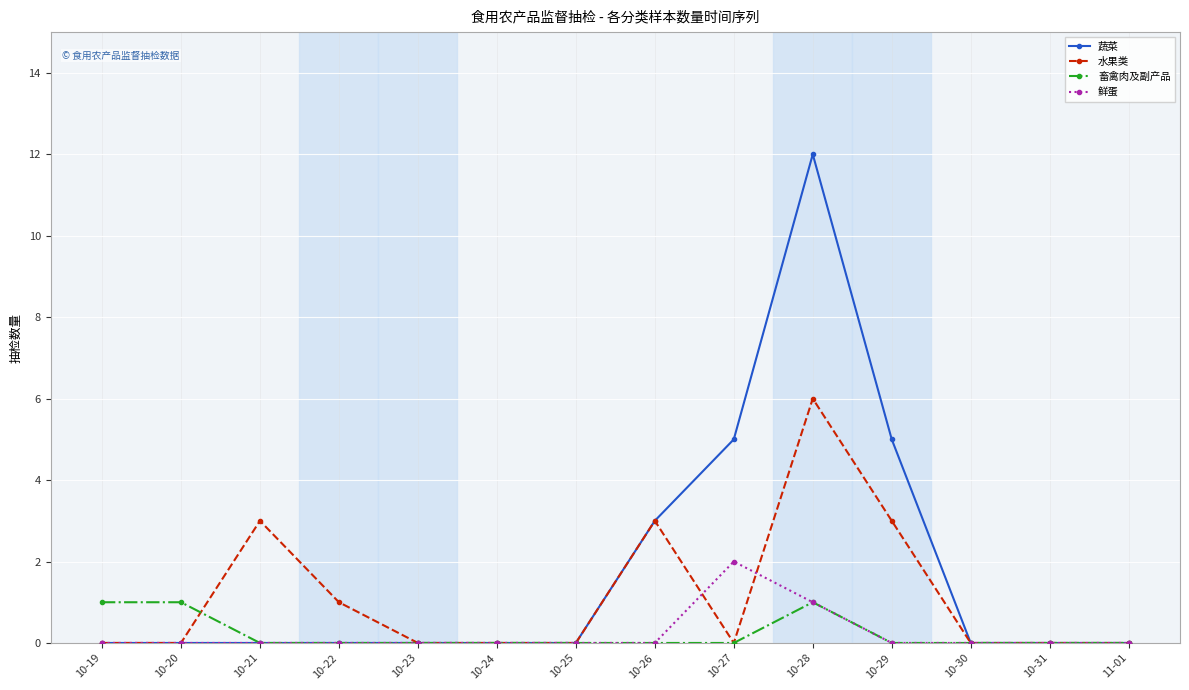

How many lines are shown in the chart?

4